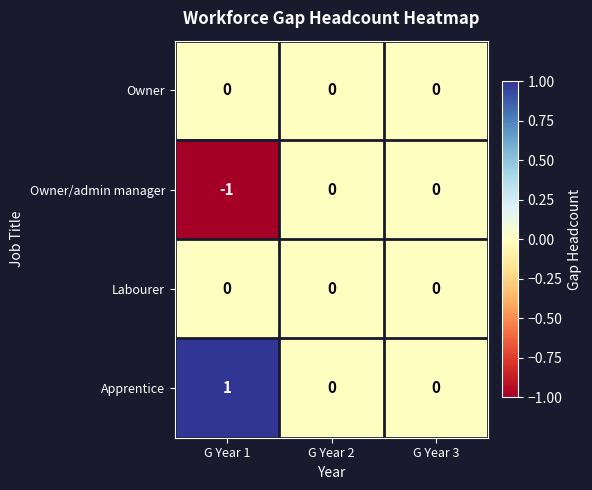

Which series has the largest total across all categories?

Apprentice